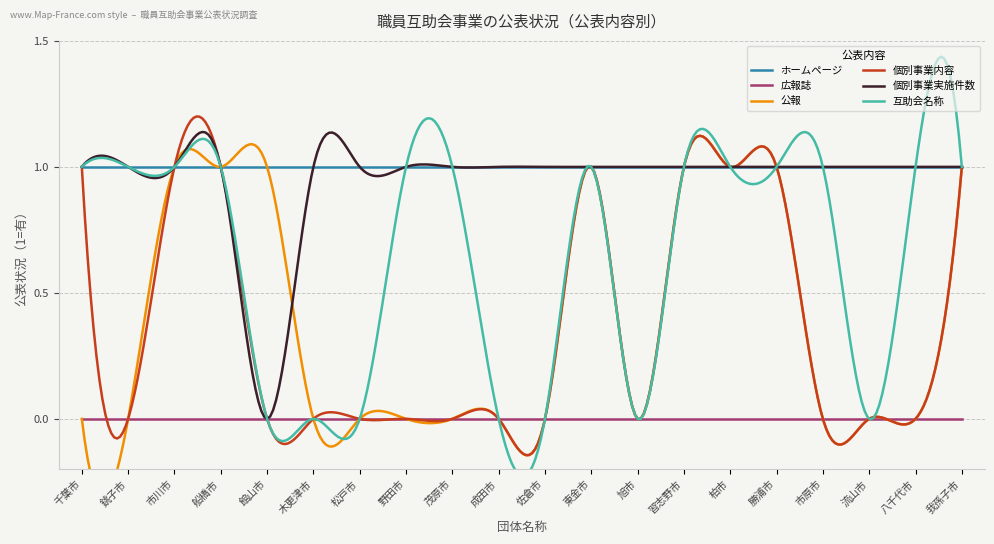

Which category has the highest value in the ホームページ series?

千葉市